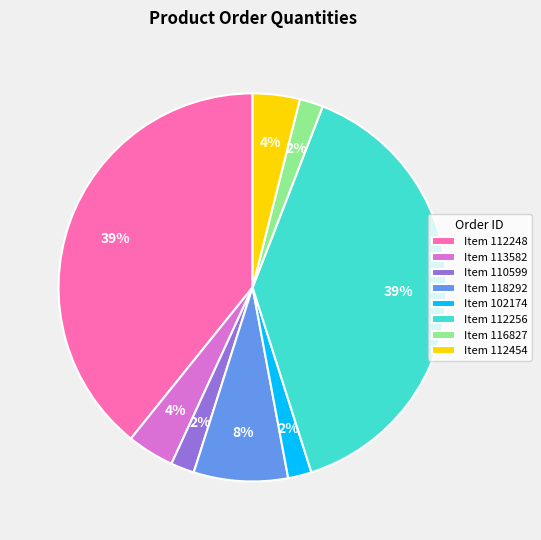

True or false: Item 112248 accounts for 39% of the total.

True